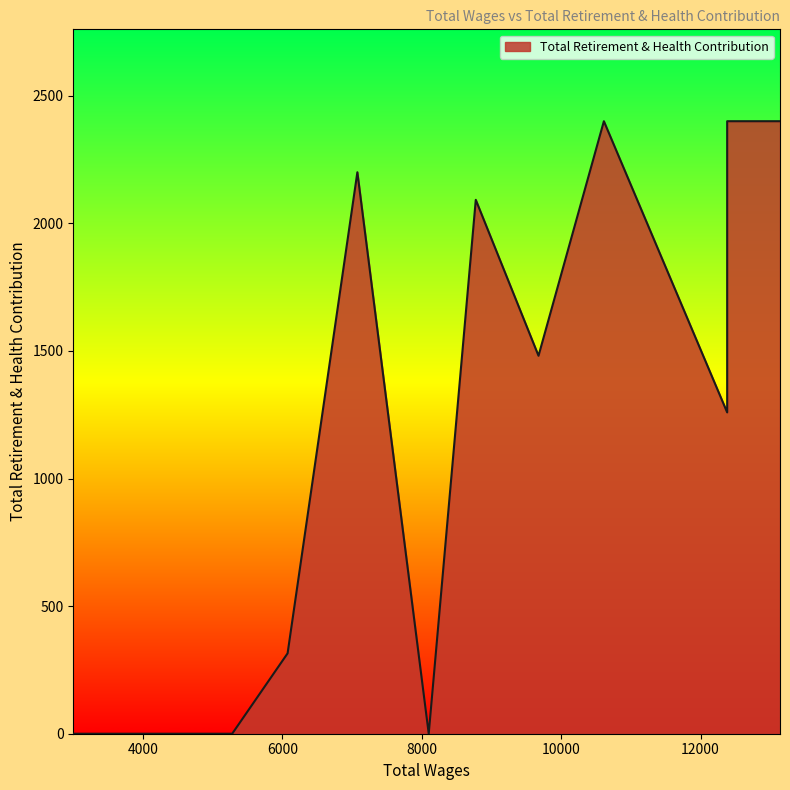

True or false: there are more than 1 points higher than both neighbors.

True